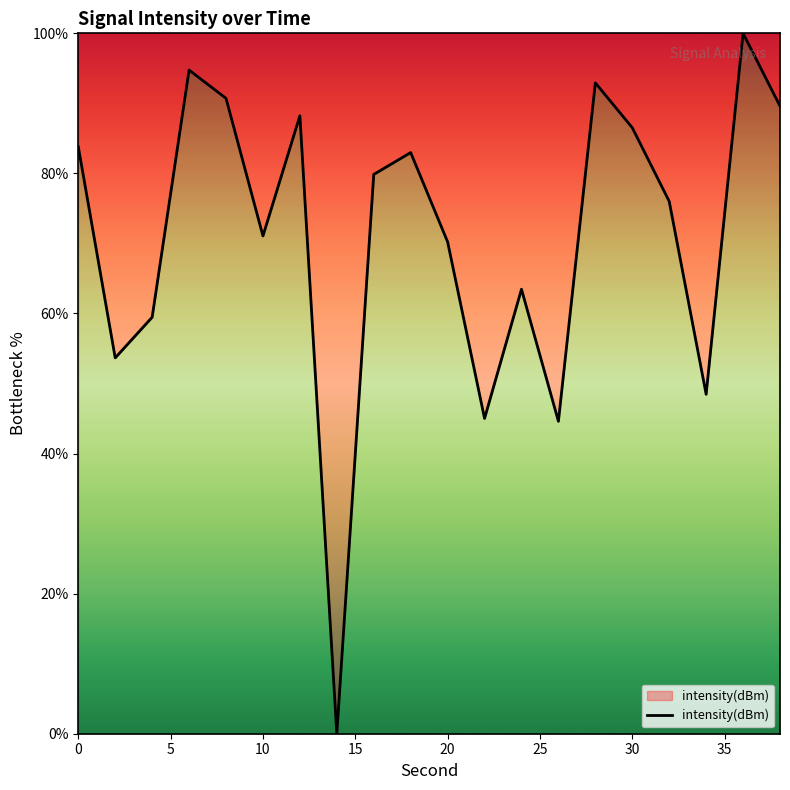

What is the difference between the maximum and minimum values?

100.0